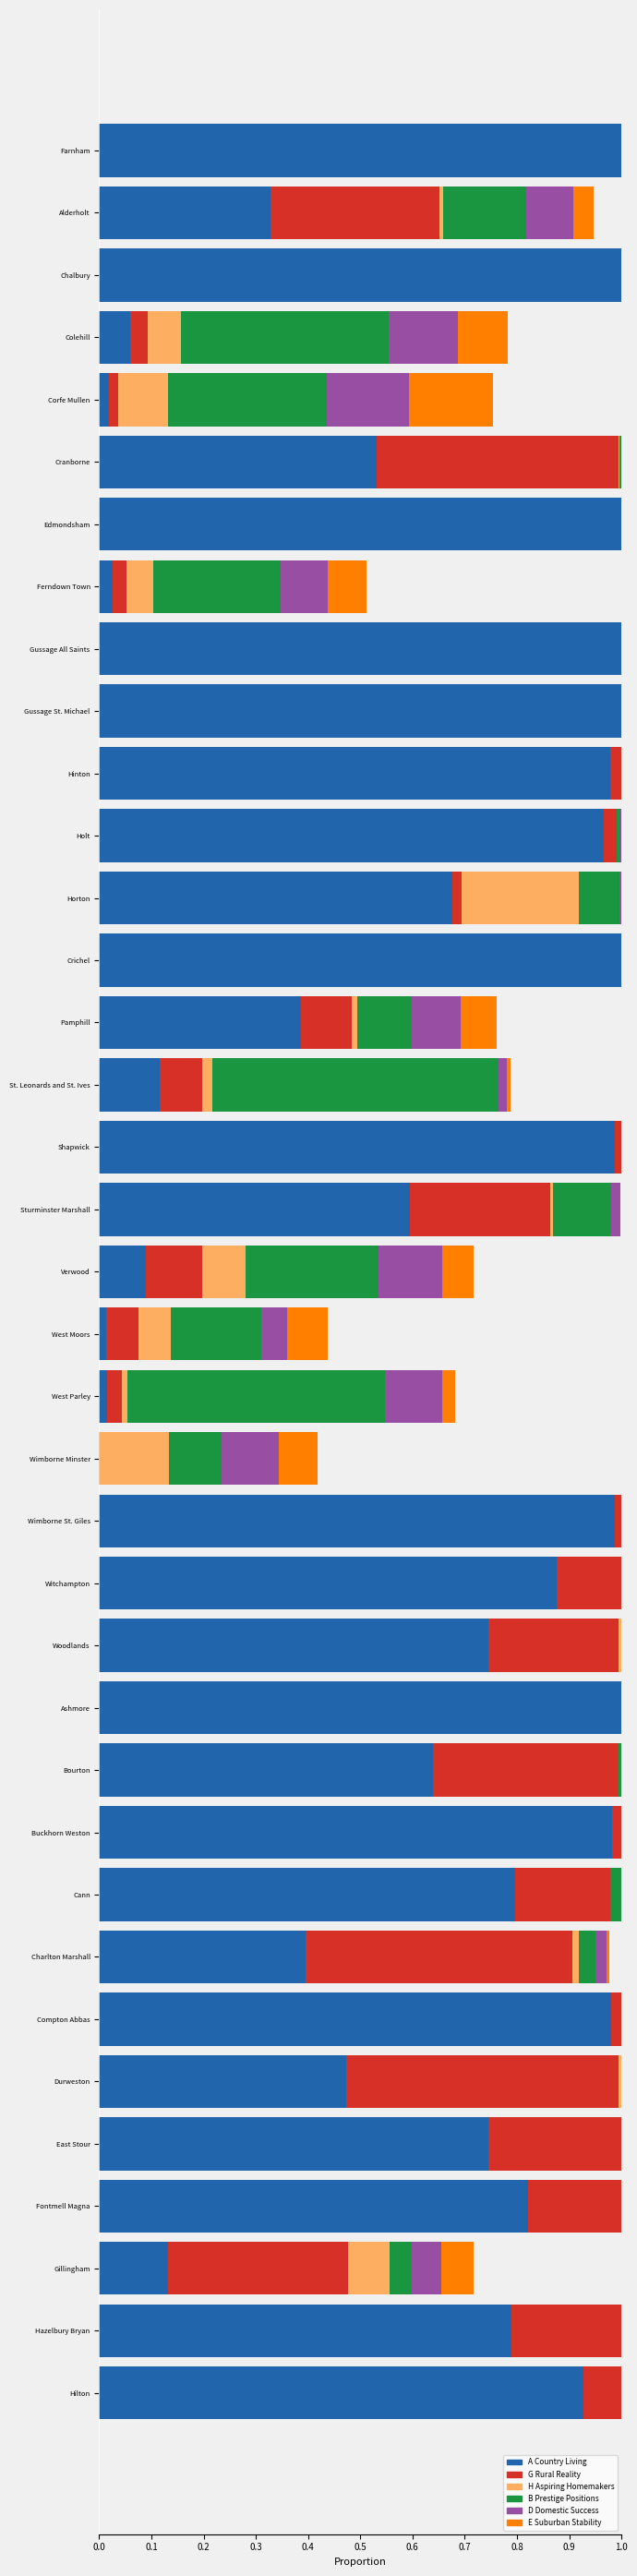

True or false: A Country Living has a value of 0.5 at Hazelbury Bryan.

False